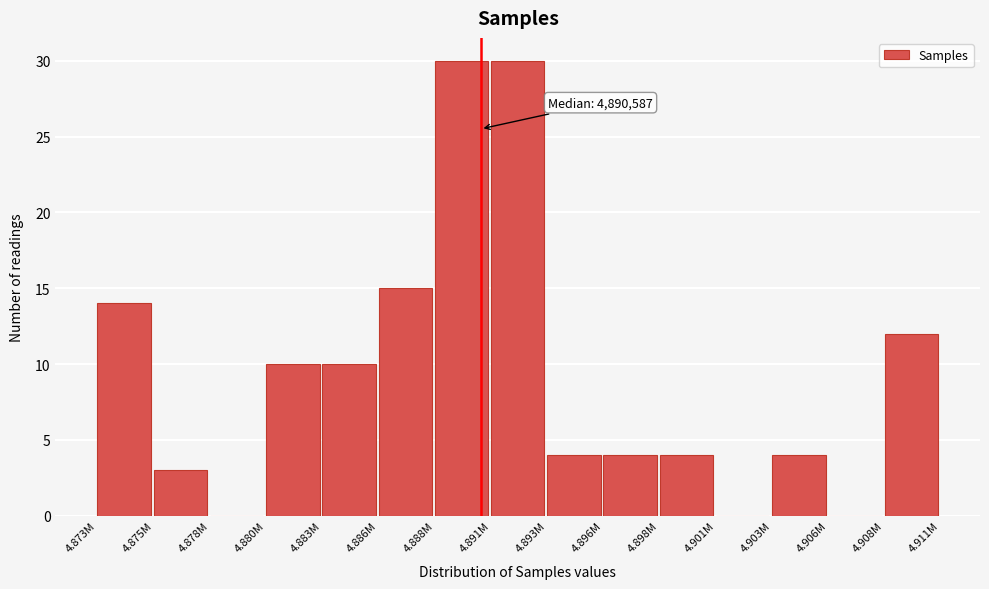

Reading left to right, extract all data points from this chart.

4.873M=14	4.875M=3	4.878M=0	4.880M=10	4.883M=10	4.886M=15	4.888M=30	4.891M=30	4.893M=4	4.896M=4	4.898M=4	4.901M=0	4.903M=4	4.906M=0	4.908M=12